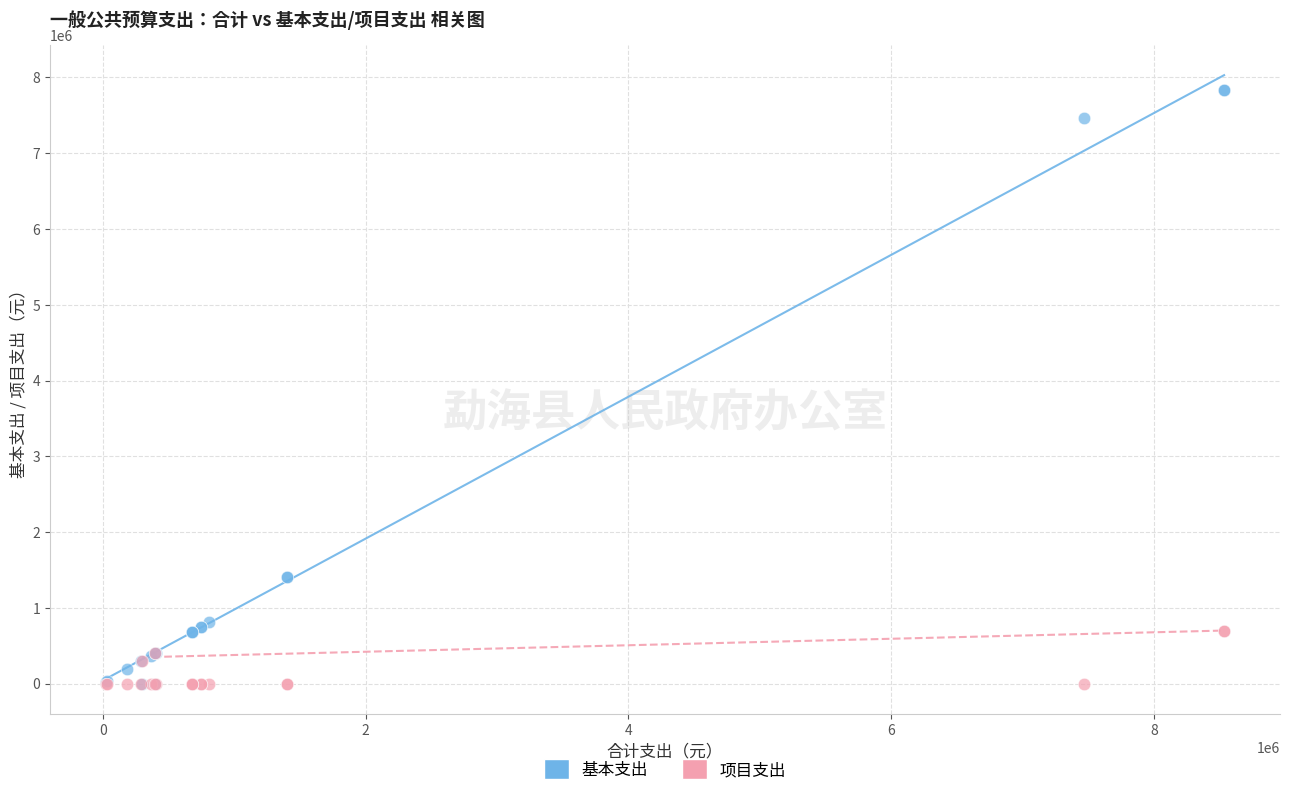

What are all the series names shown in the legend?

基本支出, 项目支出